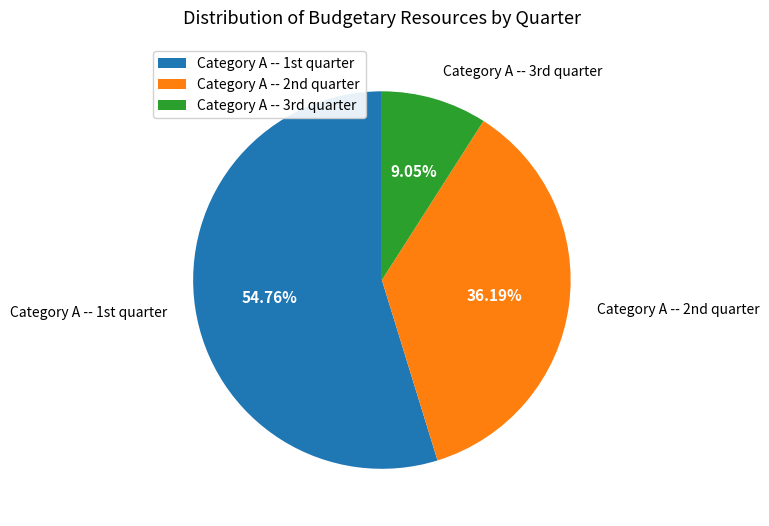

Rank the categories by value from lowest to highest.

Category A -- 3rd quarter, Category A -- 2nd quarter, Category A -- 1st quarter